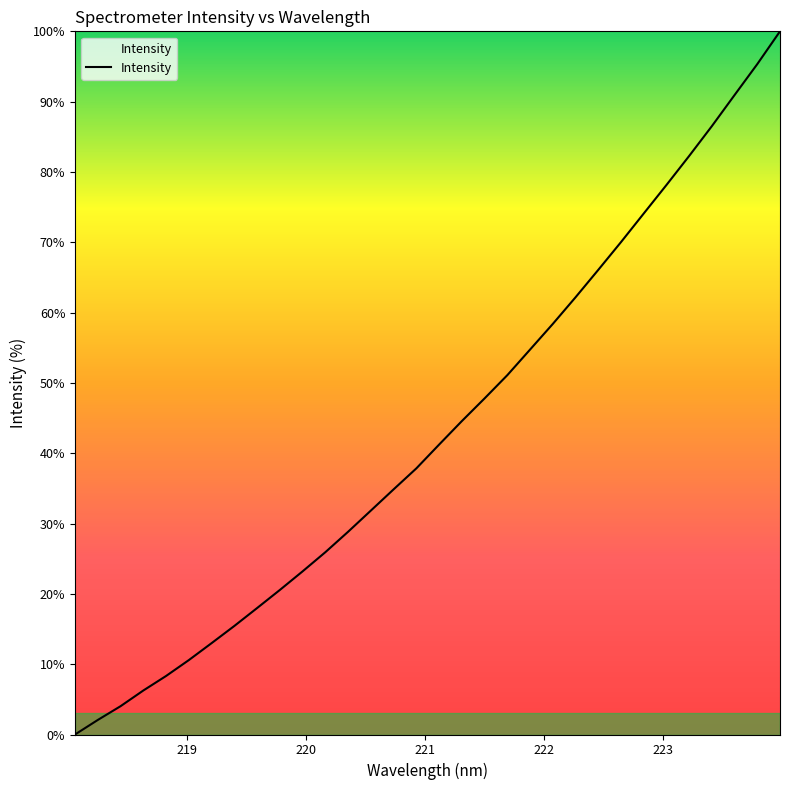

What is the maximum value shown in the chart?

100.0